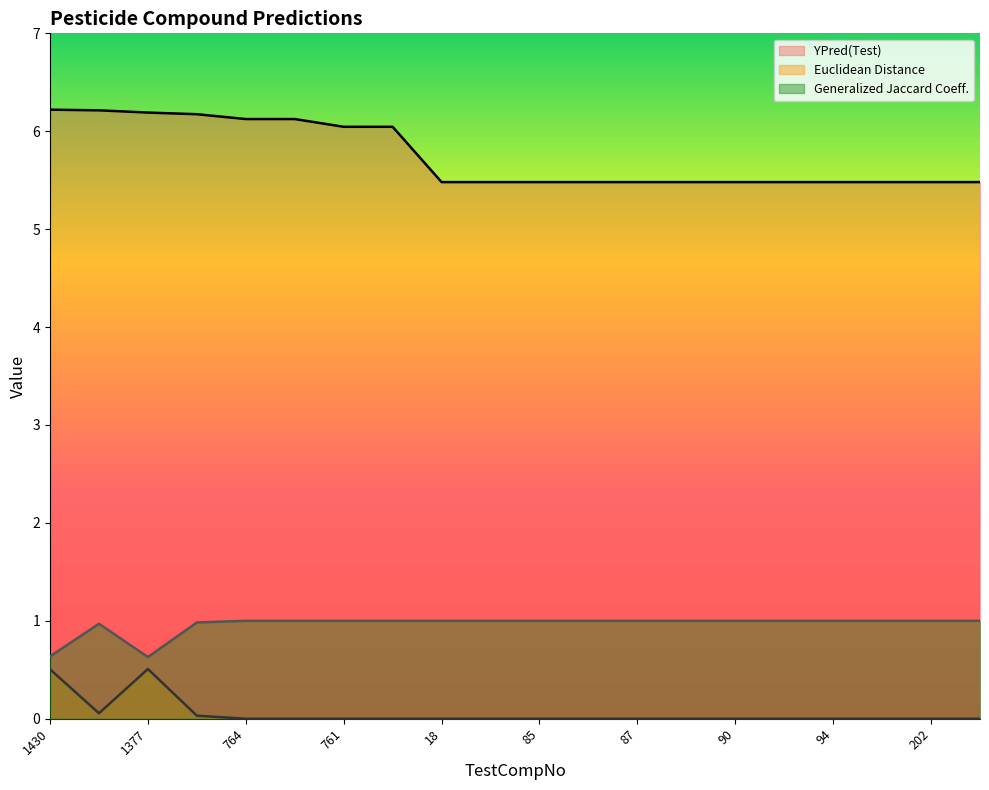

True or false: Generalized Jaccard Coeff. and Euclidean Distance cross at least once.

False